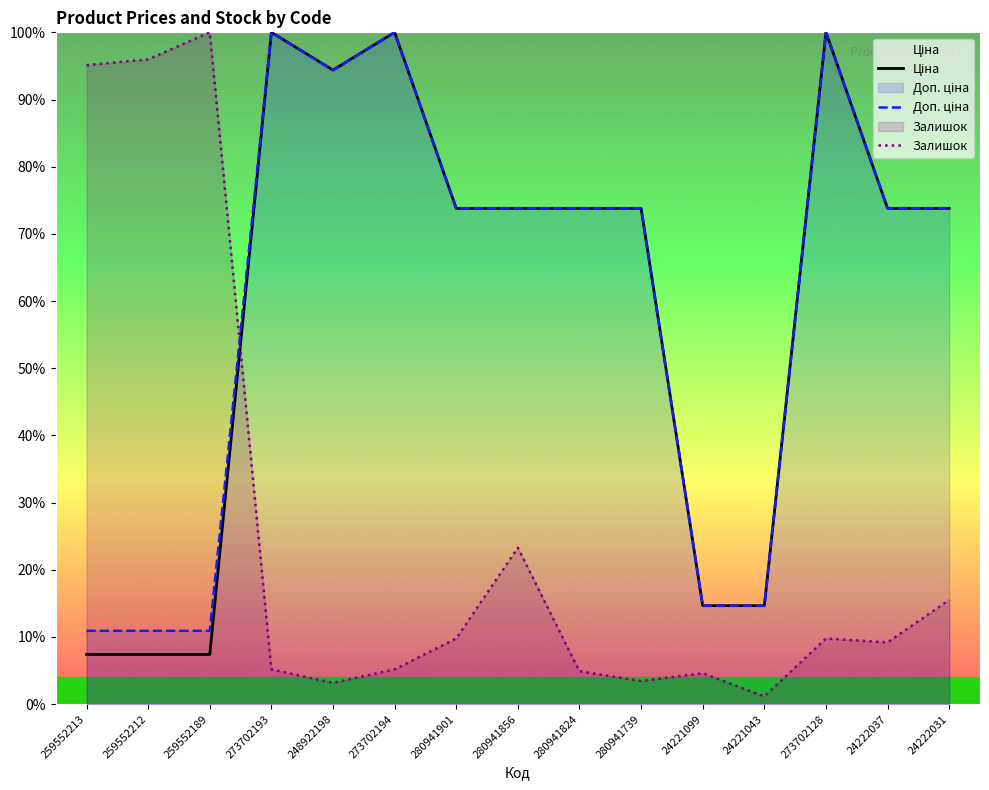

How many lines are shown in the chart?

3